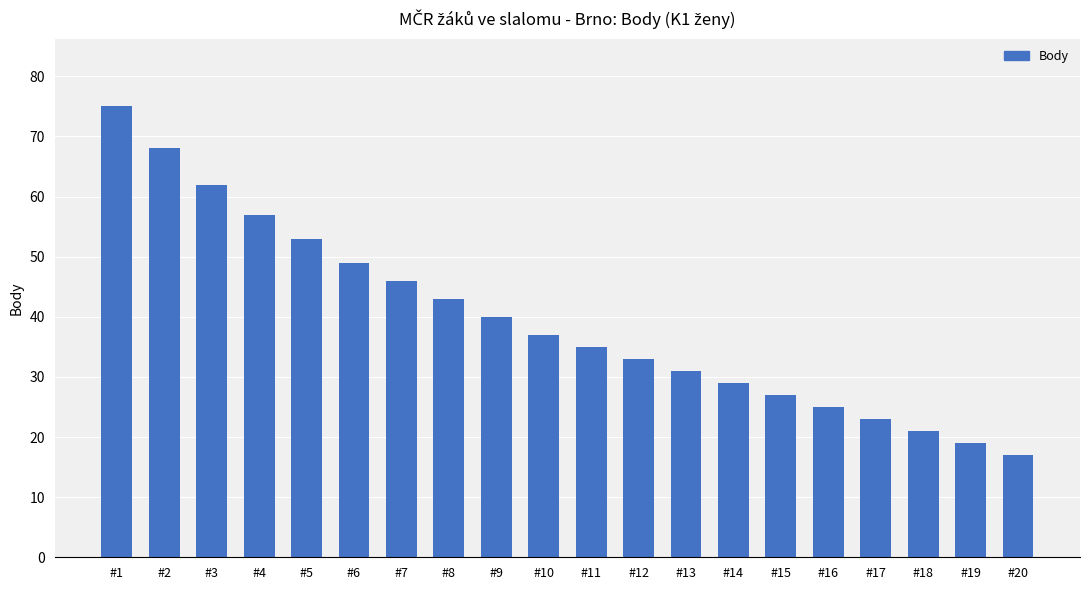

Which label corresponds to the largest value in the chart?

#1